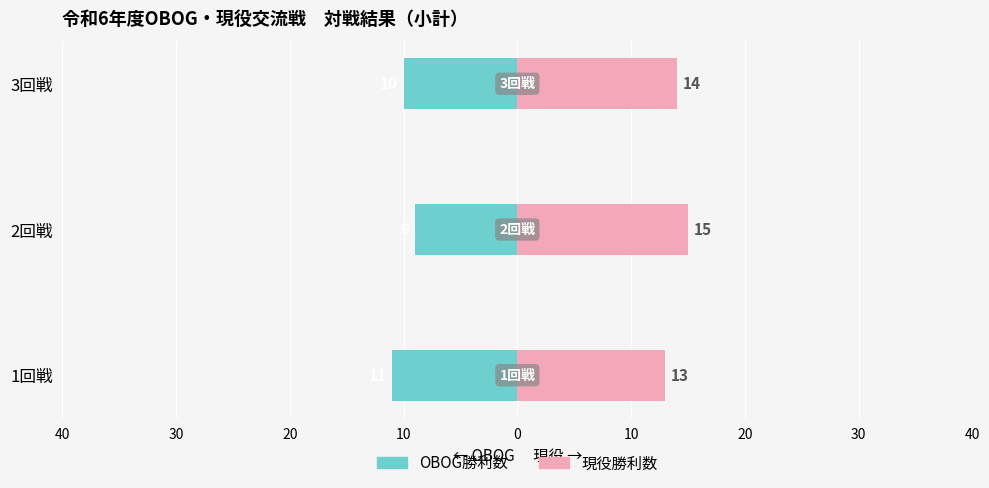

What is the highest value of the OBOG勝利数 series?

-9